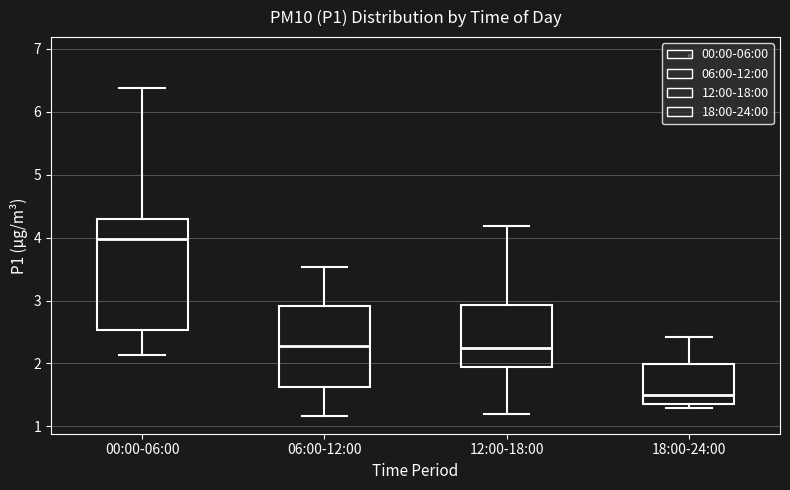

Reading left to right, transcribe this box plot: for each box, give where its median line is, the range the box spans, and where its two whiskers end, as read against the y-axis. The values are not printed on the chart, so give them approximately, as read against the axis.

00:00-06:00: median 4.0, box 2.5 to 4.3, whiskers 2.1 to 6.4
06:00-12:00: median 2.3, box 1.6 to 2.9, whiskers 1.2 to 3.5
12:00-18:00: median 2.3, box 1.9 to 2.9, whiskers 1.2 to 4.2
18:00-24:00: median 1.5, box 1.4 to 2.0, whiskers 1.3 to 2.4